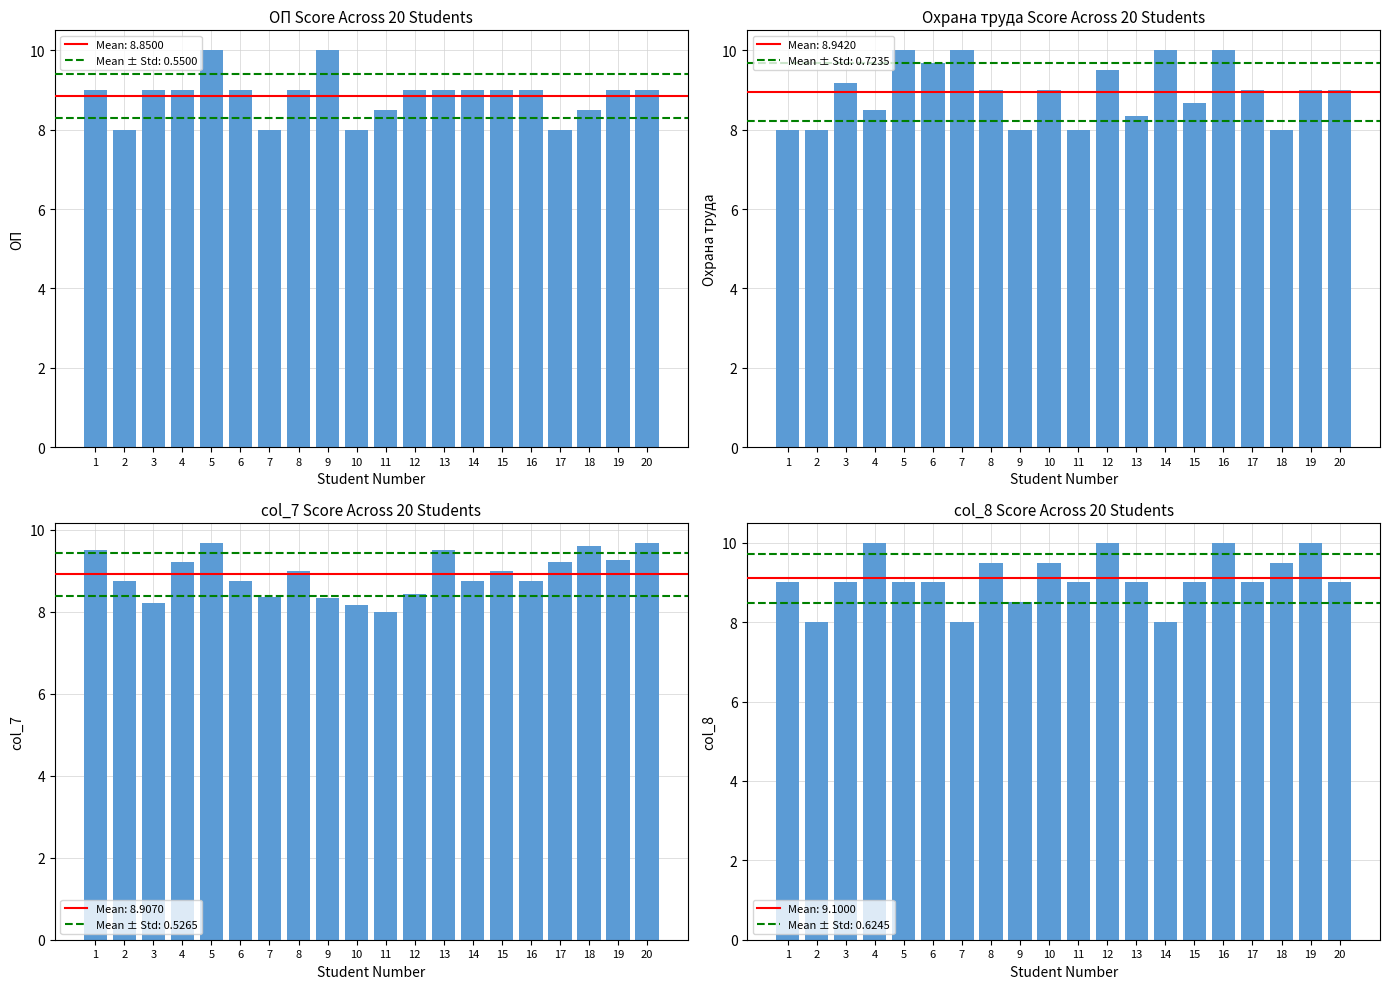

At which label is Охрана труда closest to 9?

8